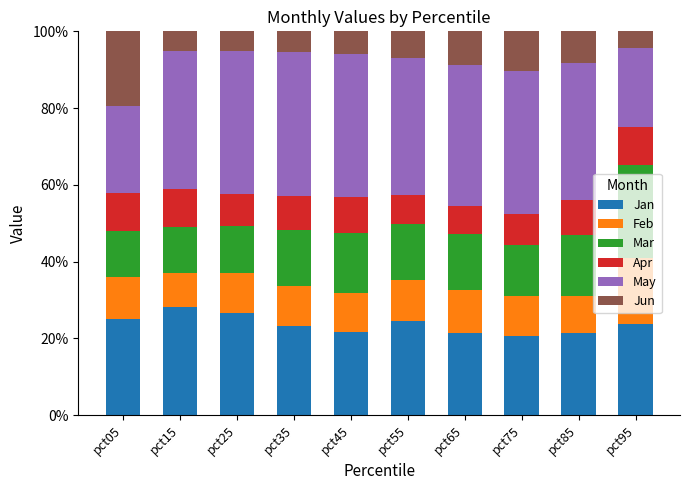

Is it true that Jan equals 24.7 at pct55?

True